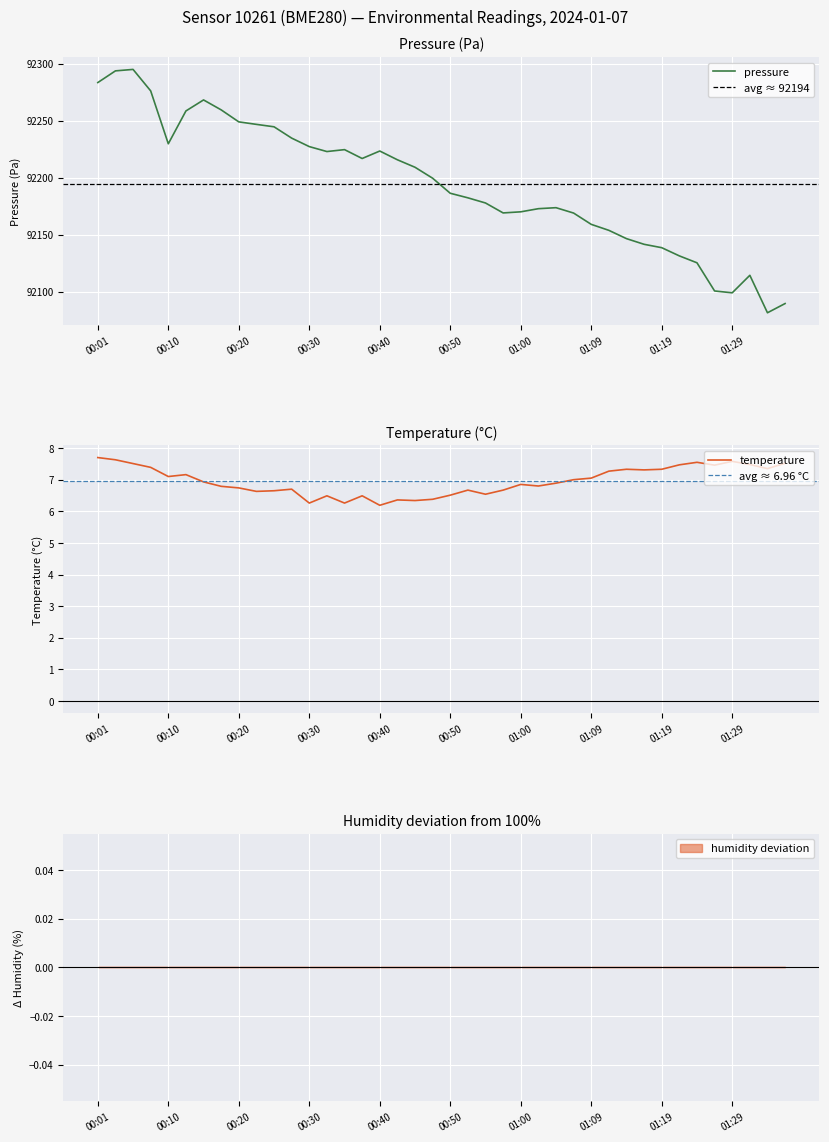

Reading left to right, what are all the values shown in this chart?

pressure: 92283.4	92293.7	92294.9	92276.1	92229.7	92258.5	92268.2	92259.4	92248.9	92246.7	92244.6	92234.7	92227.2	92222.9	92224.6	92216.8	92223.3	92215.7	92209.1	92199.5	92186.3	92182.3	92177.8	92169.0	92170.0	92172.8	92173.6	92168.9	92159.0	92153.8	92146.5	92141.5	92138.5	92131.3	92125.3	92100.6	92098.9	92114.3	92081.4	92089.5
temperature: 7.7	7.6	7.5	7.4	7.1	7.2	6.9	6.8	6.7	6.6	6.7	6.7	6.3	6.5	6.3	6.5	6.2	6.4	6.3	6.4	6.5	6.7	6.5	6.7	6.8	6.8	6.9	7.0	7.0	7.3	7.3	7.3	7.3	7.5	7.5	7.5	7.6	7.5	7.3	7.5